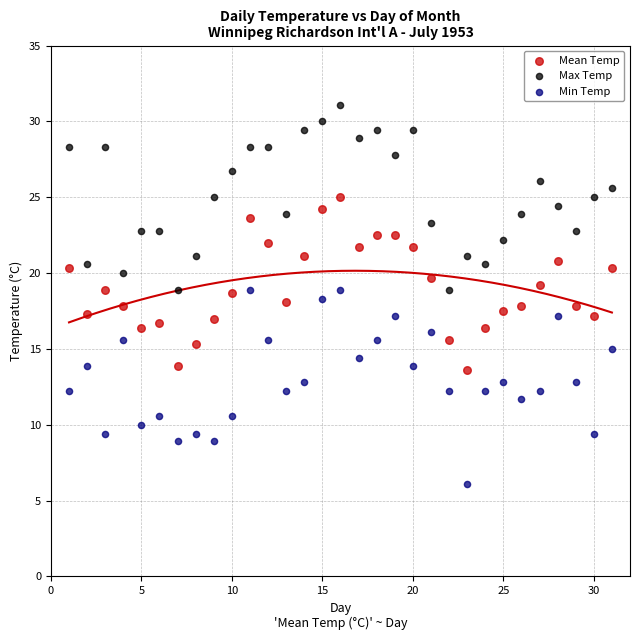

Which series reaches the maximum Y coordinate?

Max Temp